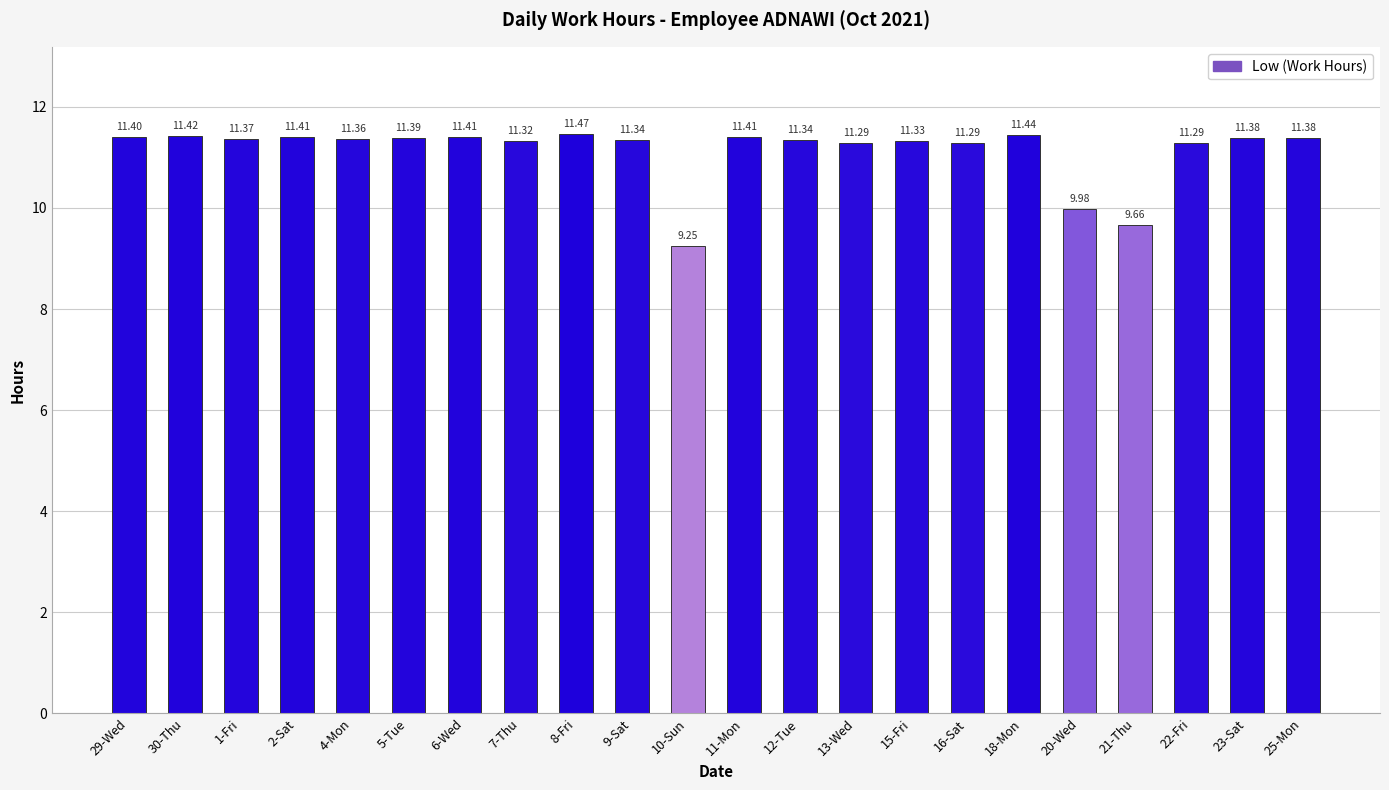

What is the ratio of the value at 13-Wed to the value at 11-Mon?

1.0